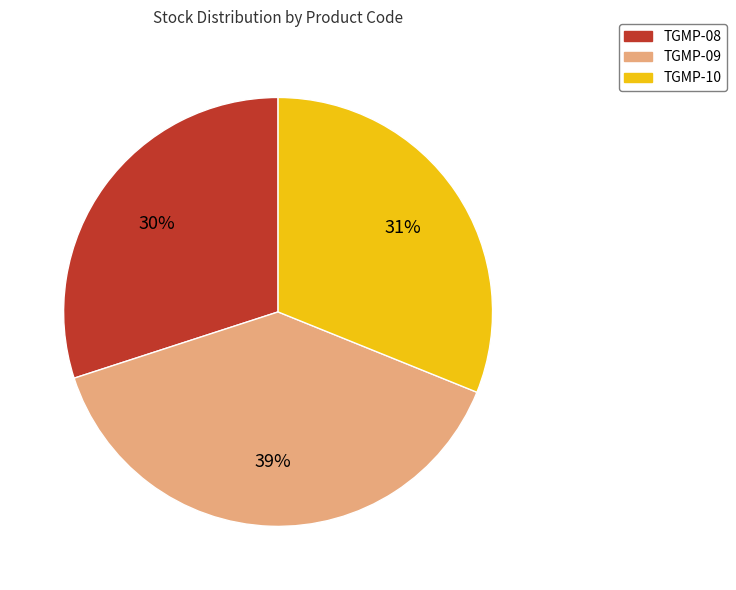

Does TGMP-10 represent more than half of the total?

No